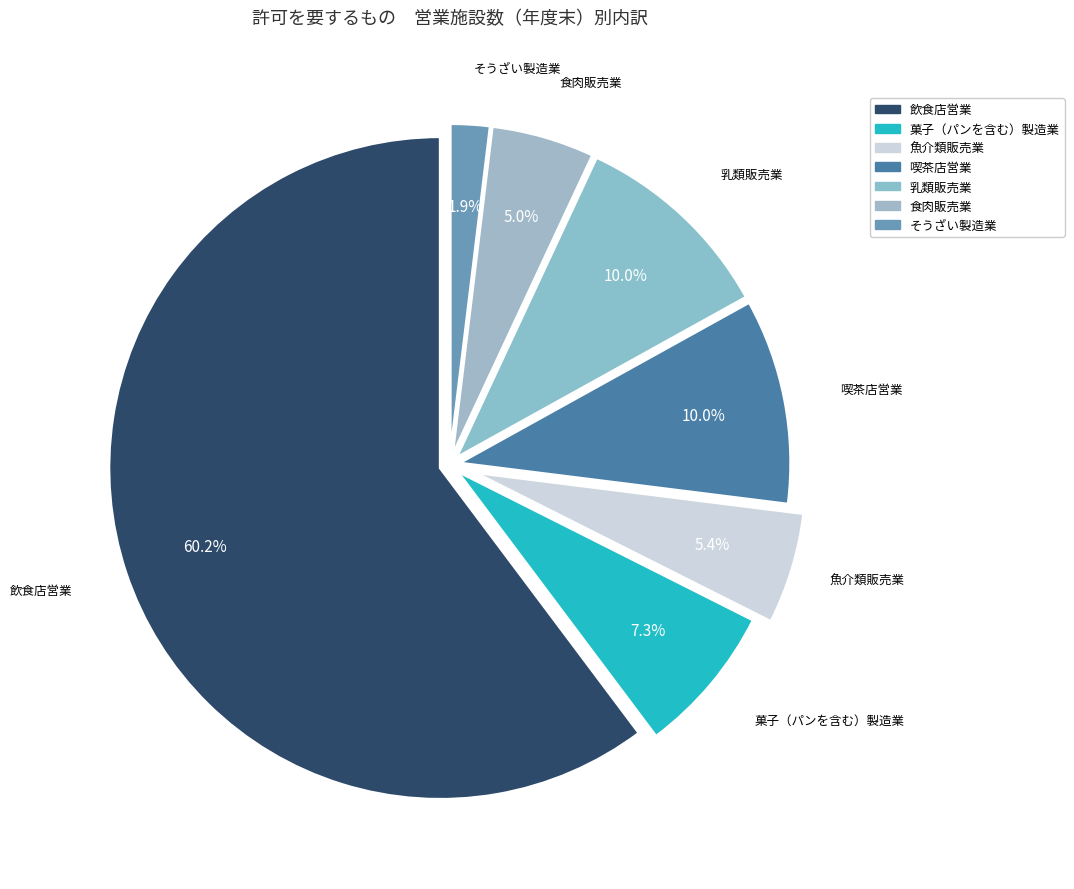

Which slice is the largest?

飲食店営業